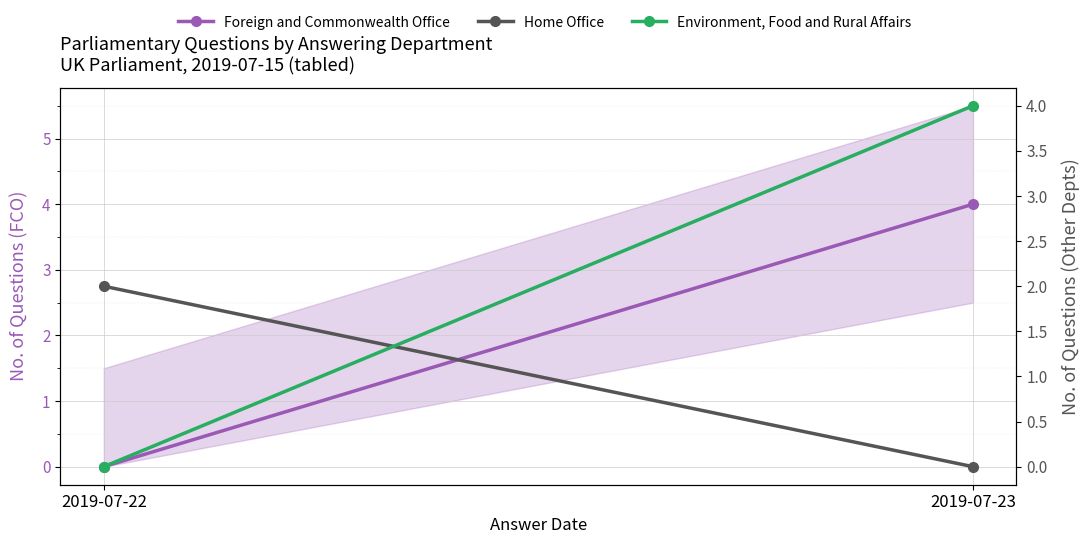

At which category is the sum across all series the highest?

2019-07-23